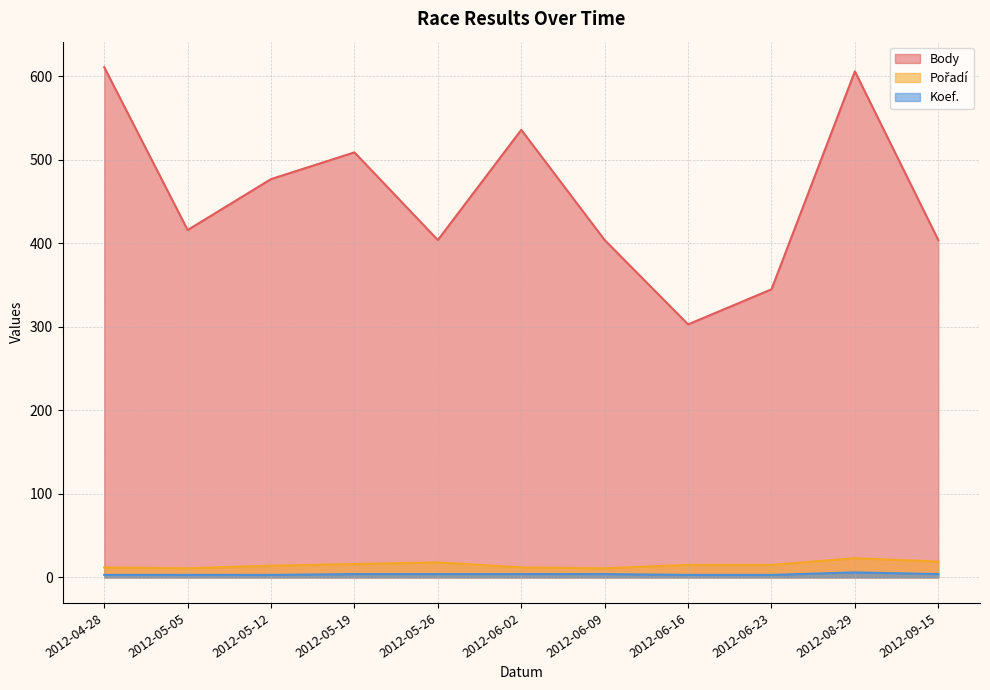

Is it true that Body equals 190 at 2012-06-02?

False